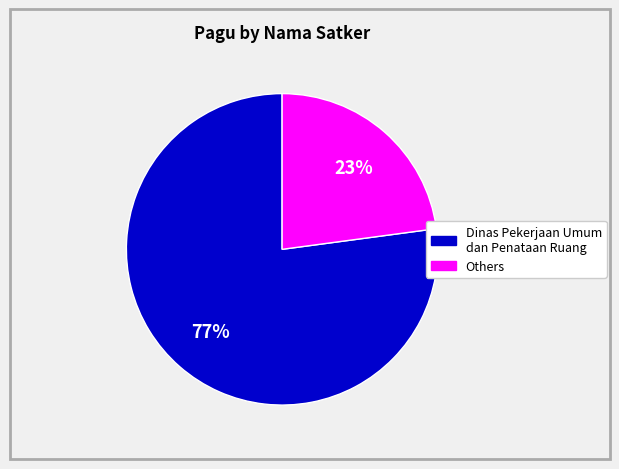

Count the number of slices in the pie.

2